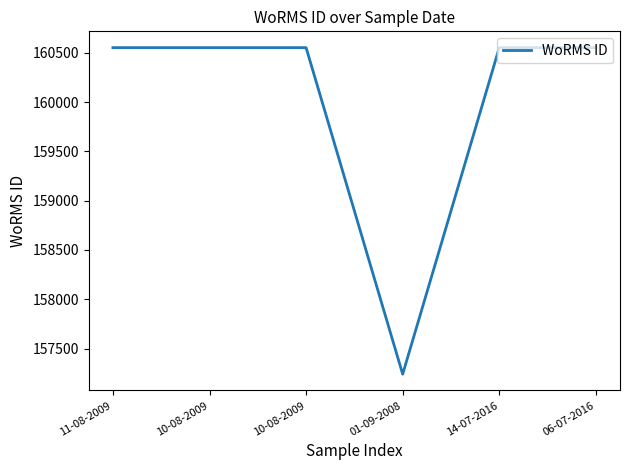

Is this an area chart (filled region under the line)?

No